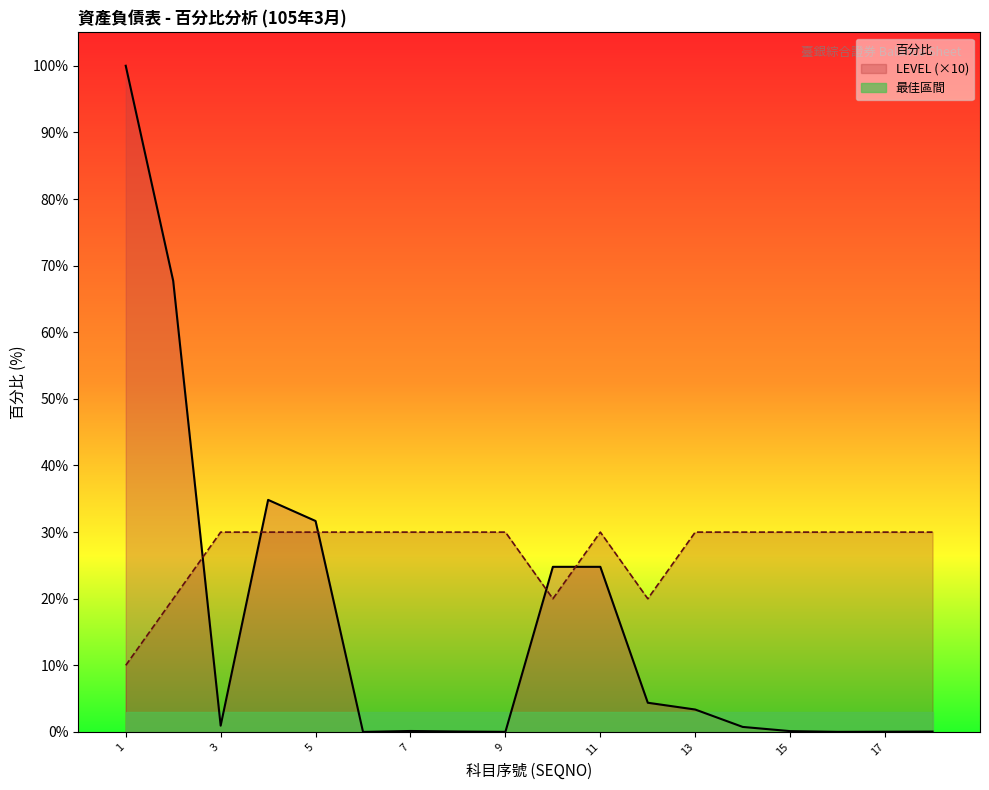

What is the label of the 18th point from the right?

1